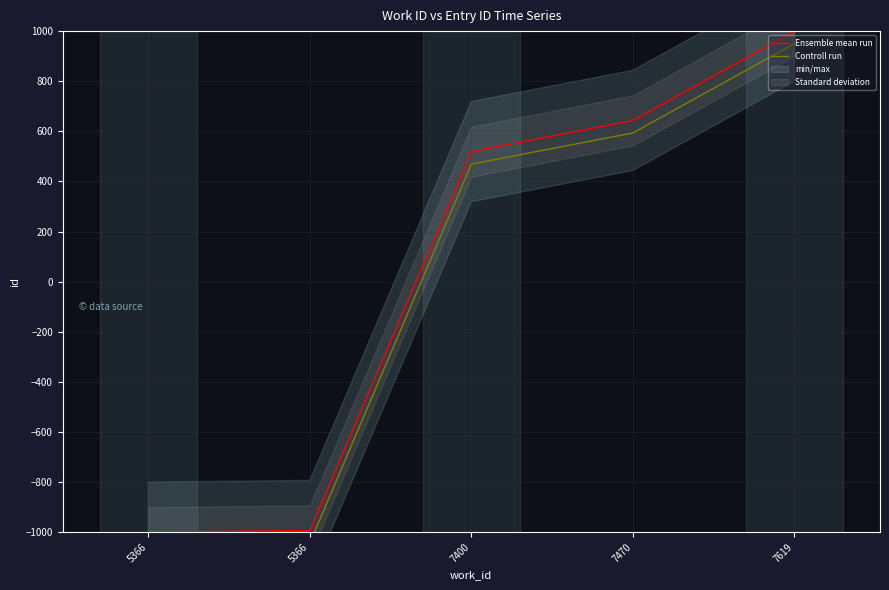

What is the sum of the Controll run values at 5366 and 5366?

-2093.4